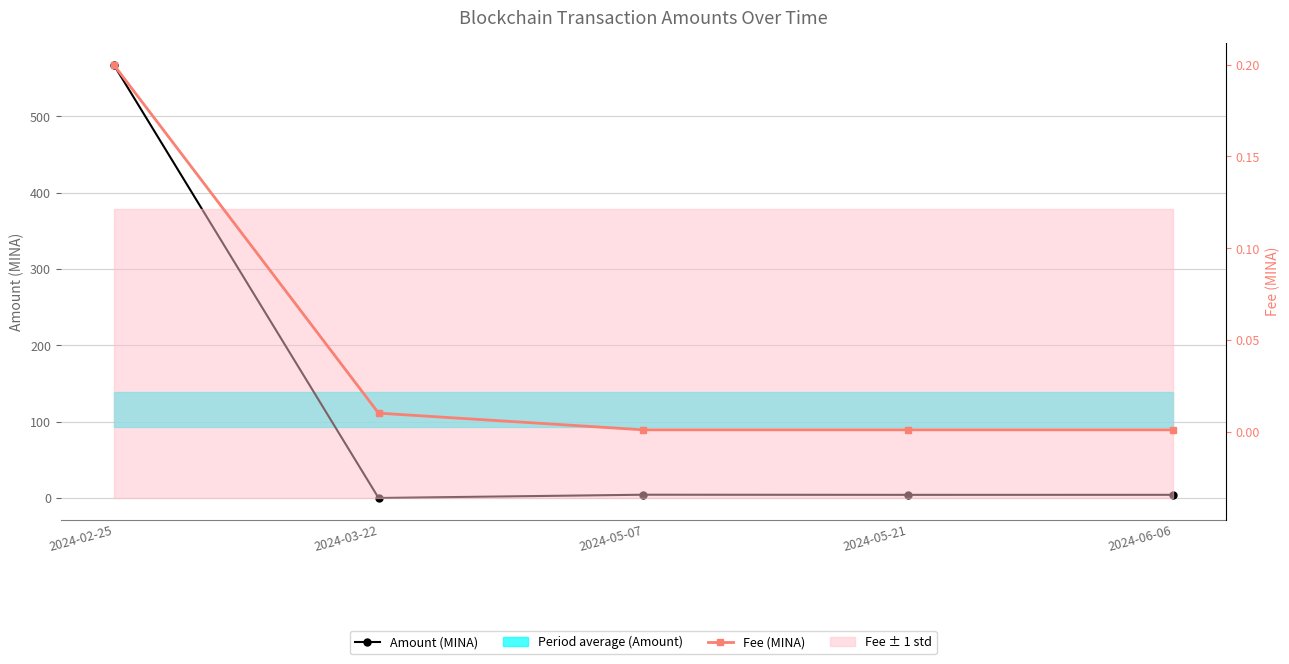

Which category has the lowest value across all series?

2024-03-22